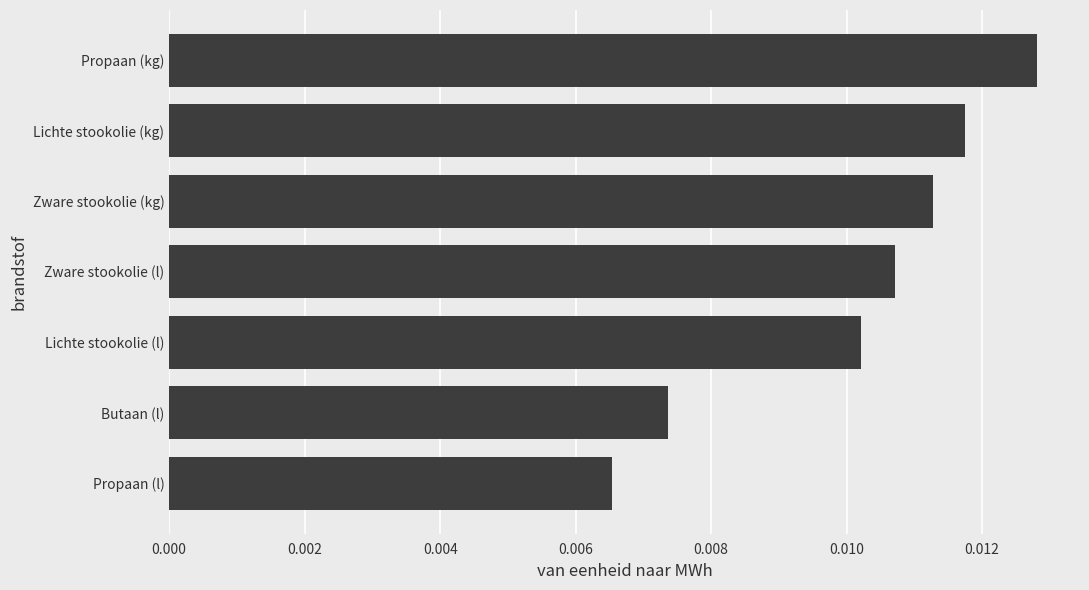

List the labels in order of value, smallest first.

Propaan (l), Butaan (l), Lichte stookolie (l), Zware stookolie (l), Zware stookolie (kg), Lichte stookolie (kg), Propaan (kg)